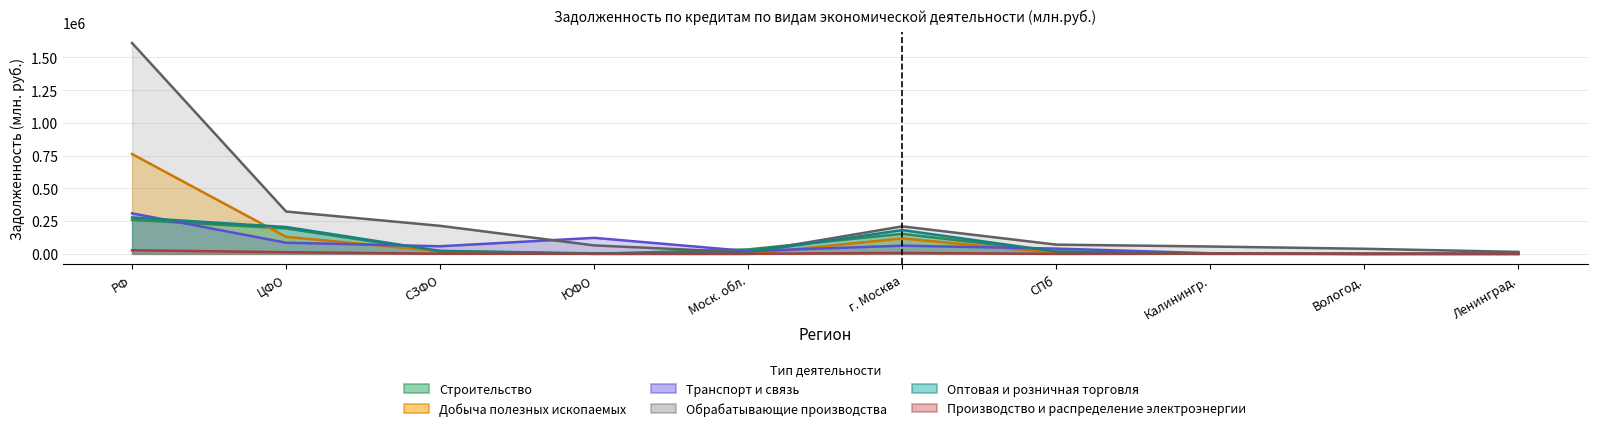

Which series has the largest total across all categories?

Обрабатывающие производства